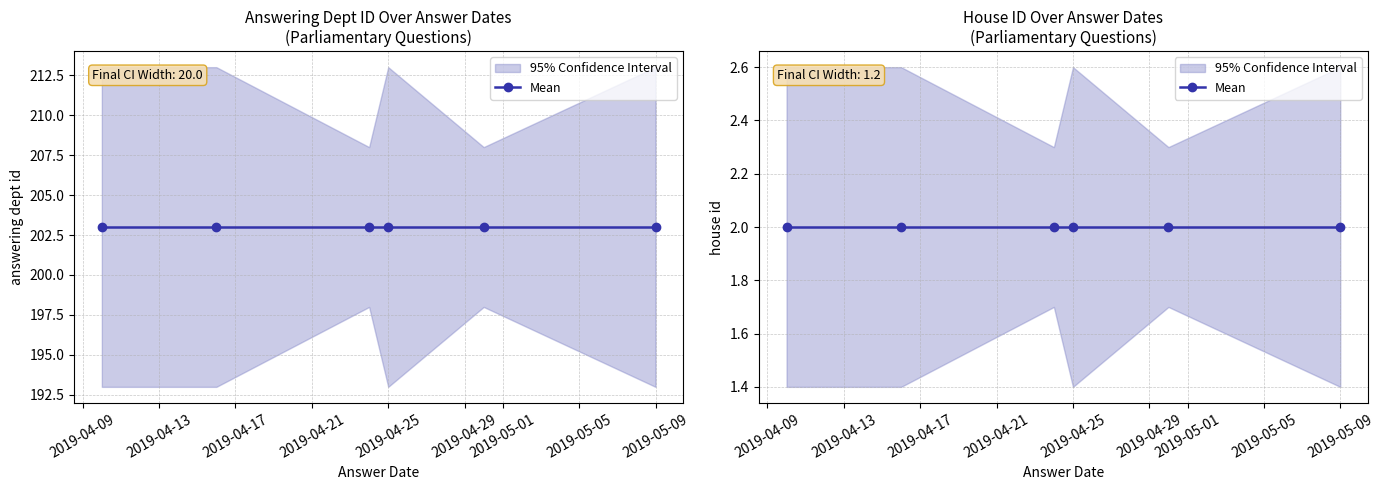

Is the value of answering dept id at 2019-04-25 greater than the value of house id at 2019-05-09?

Yes